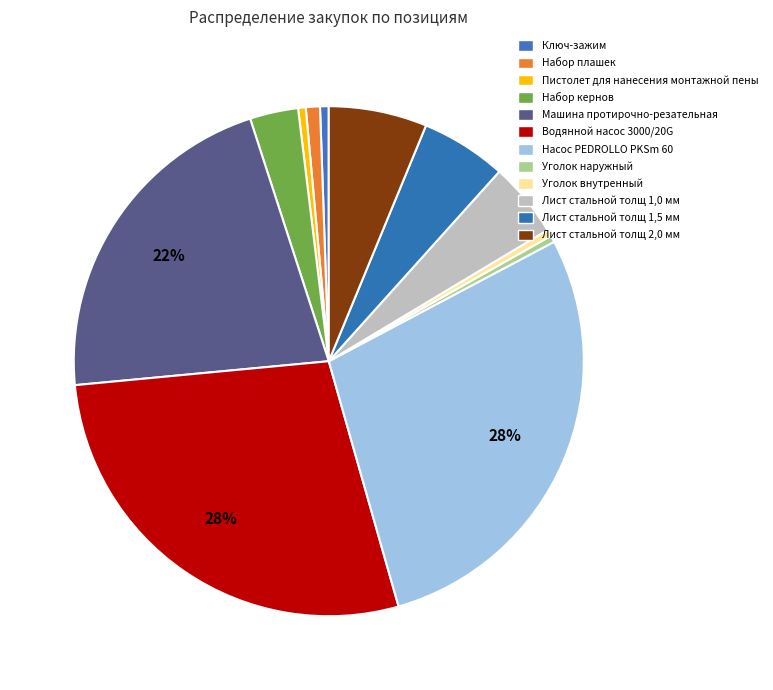

Rank the categories by value from lowest to highest.

Уголок наружный, Уголок внутренный, Пистолет для нанесения монтажной пены, Ключ-зажим, Набор плашек, Набор кернов, Лист стальной толщ 1,0 мм, Лист стальной толщ 1,5 мм, Лист стальной толщ 2,0 мм, Машина протирочно-резательная, Водянной насос 3000/20G, Насос PEDROLLO PKSm 60